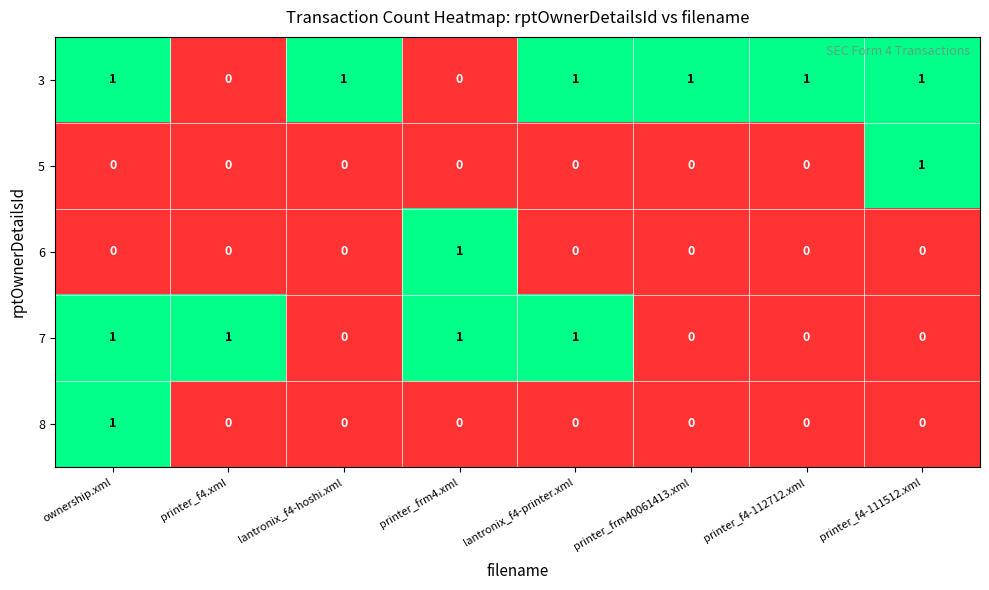

What is the total value across all series at ownership.xml?

3